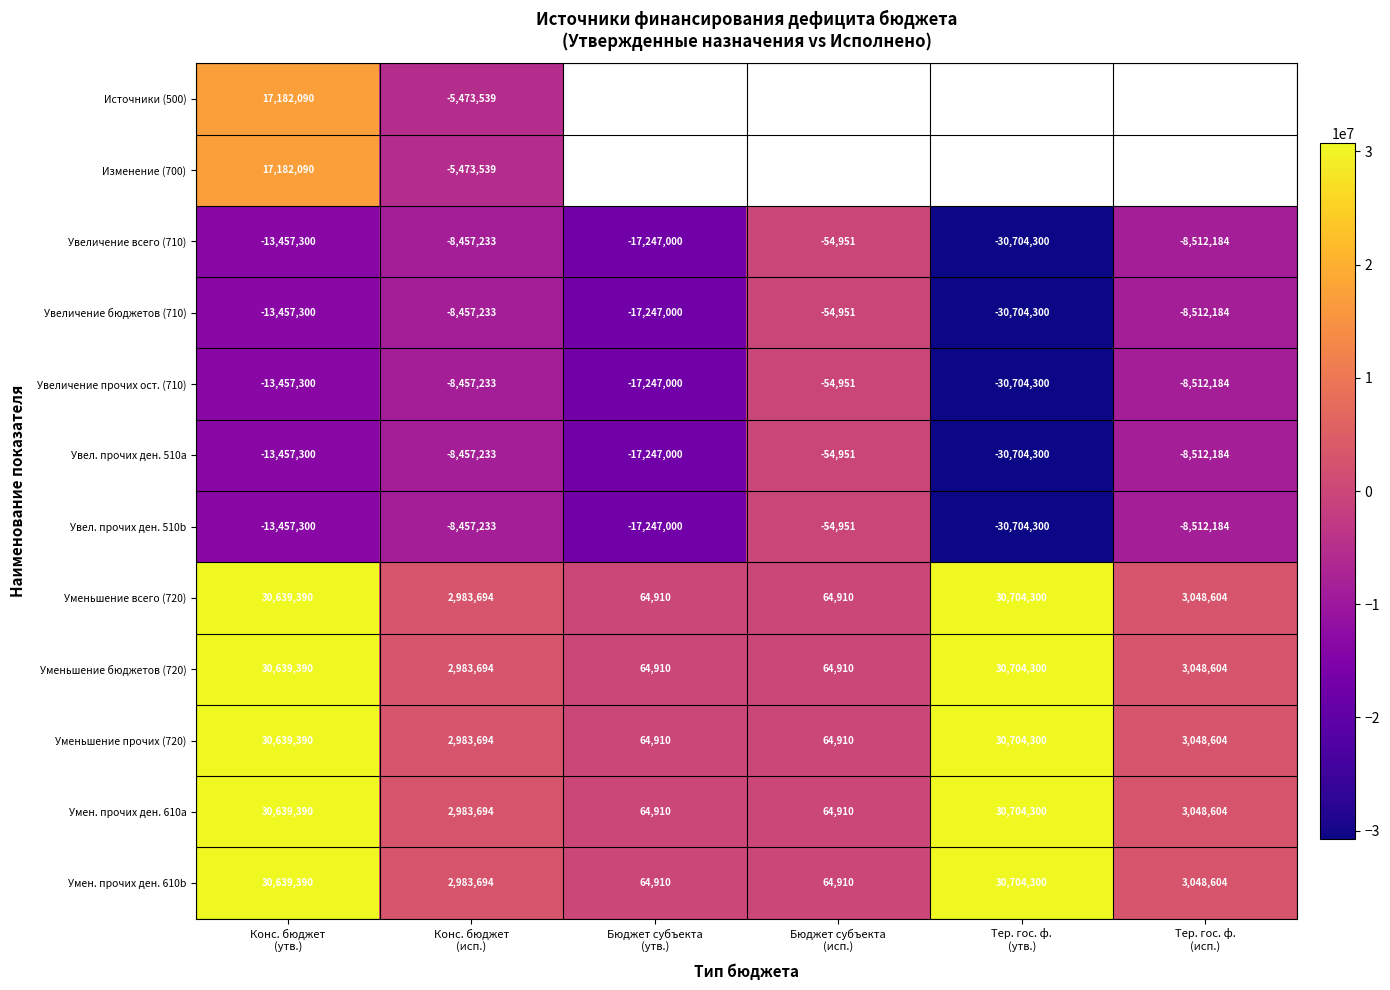

Which has a higher value, Бюджет субъекта
(утв.) or Тер. гос. ф.
(утв.)?

Тер. гос. ф.
(утв.)